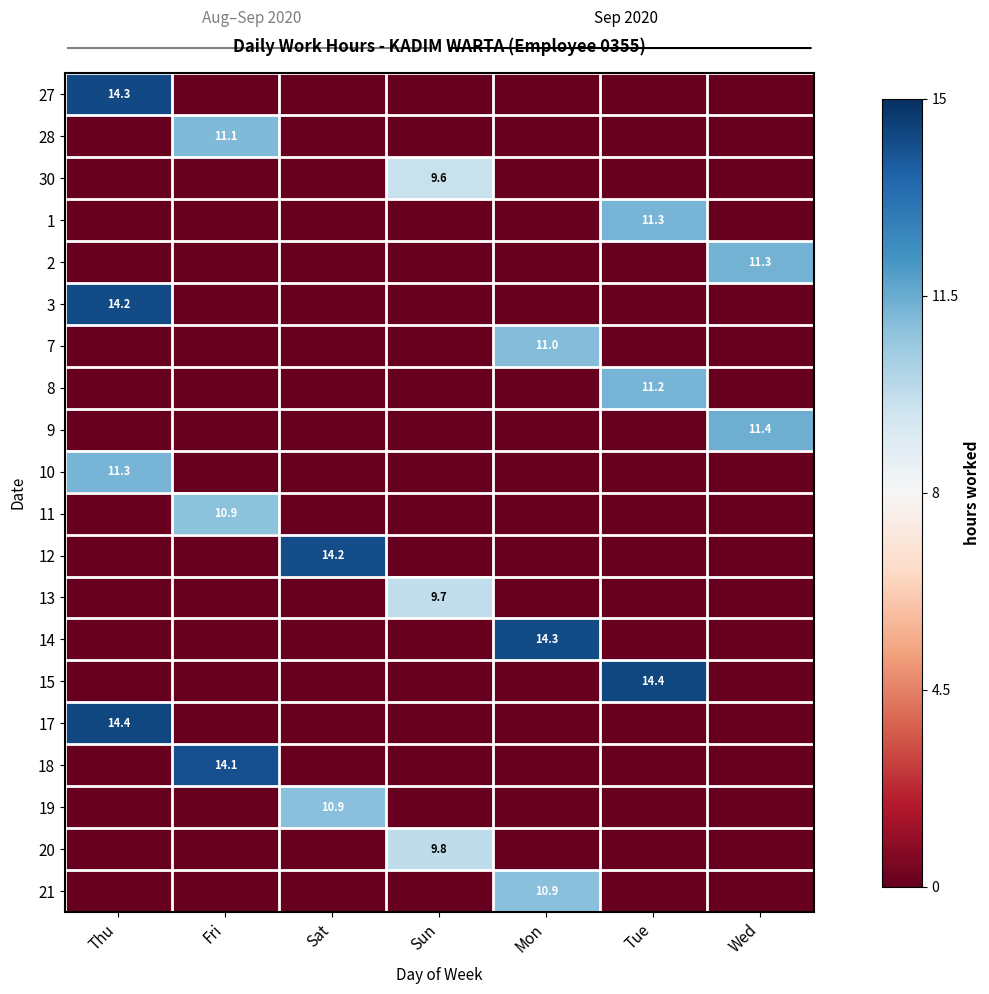

The 14 series shows 14.3 at Mon. True or false?

True